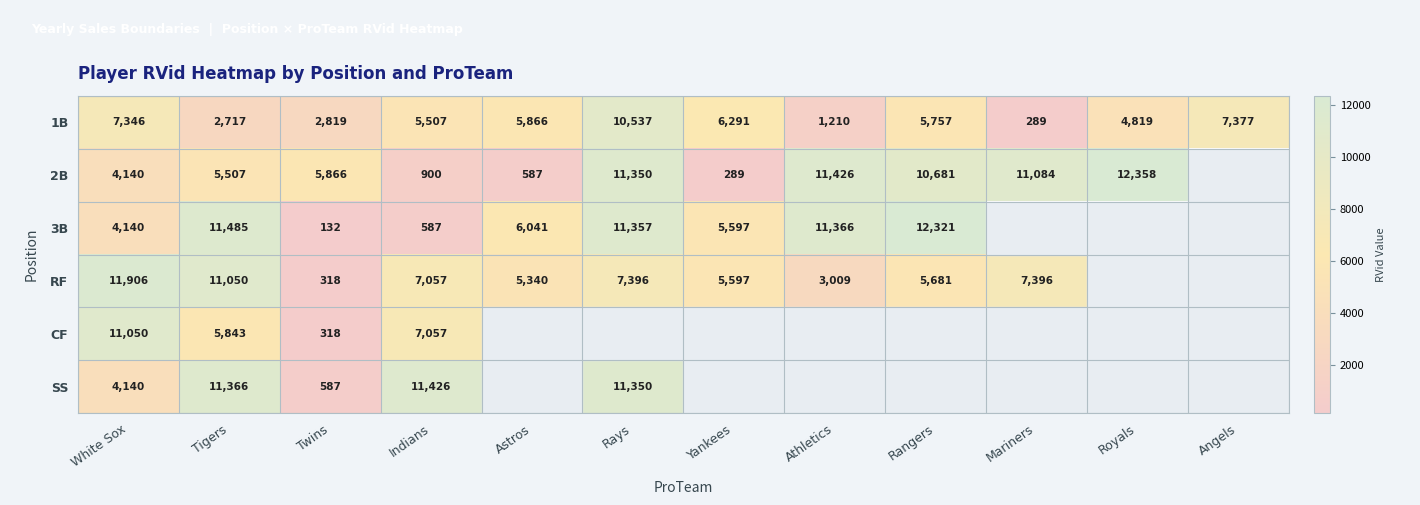

True or false: 2B has a value of 2471.6 at White Sox.

False